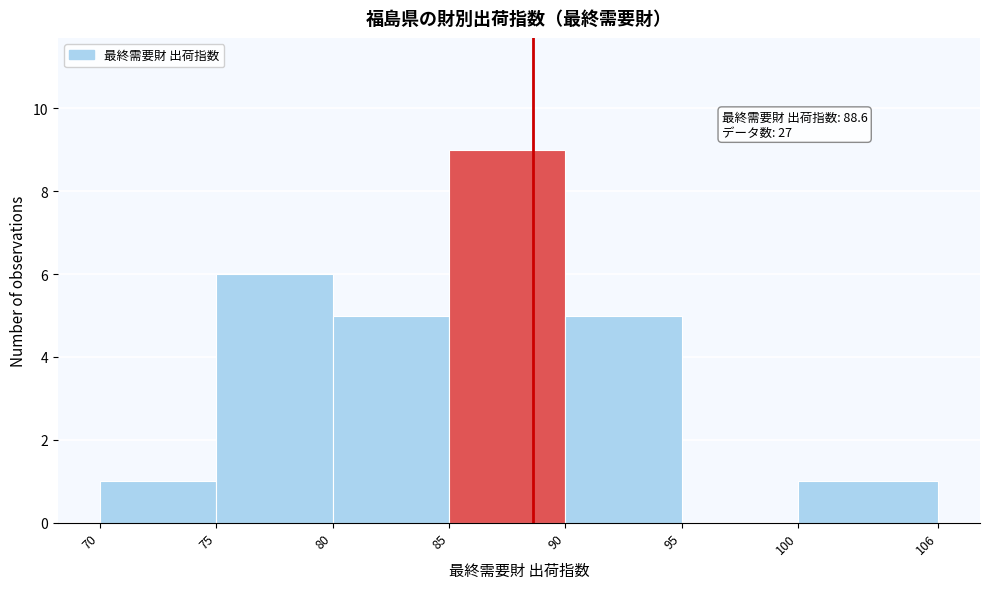

Which range on the x-axis has the tallest bar?

85 to 90